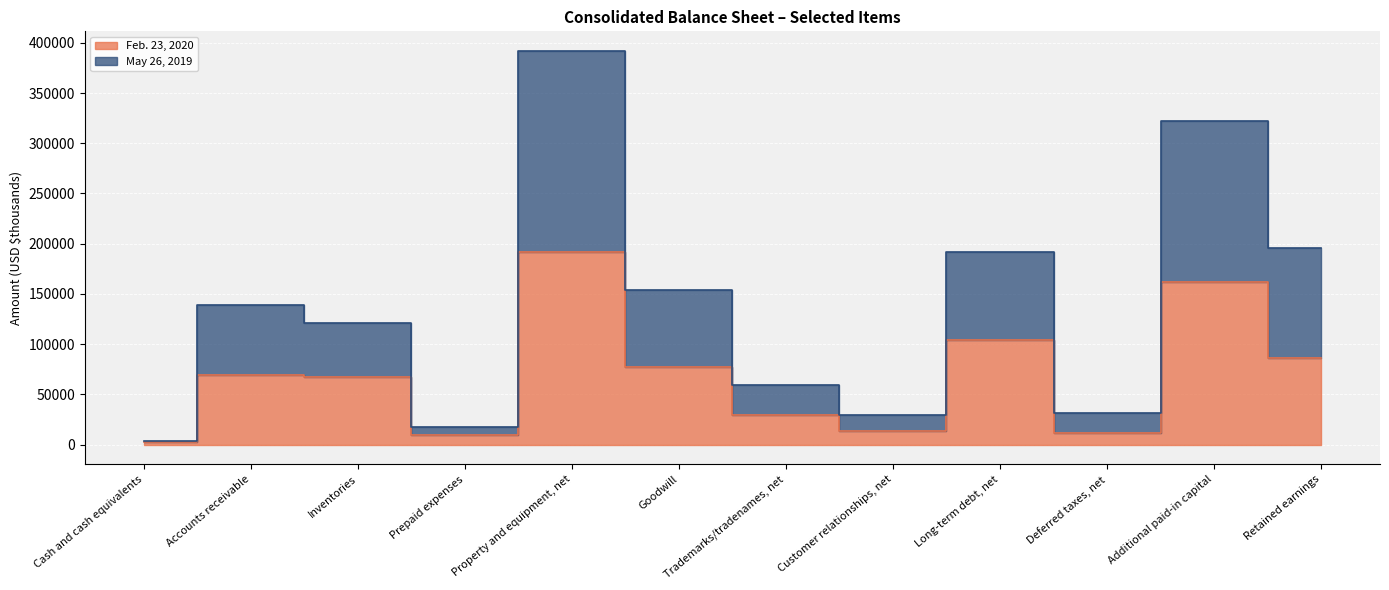

True or false: May 26, 2019 and Feb. 23, 2020 intersect in this chart.

False